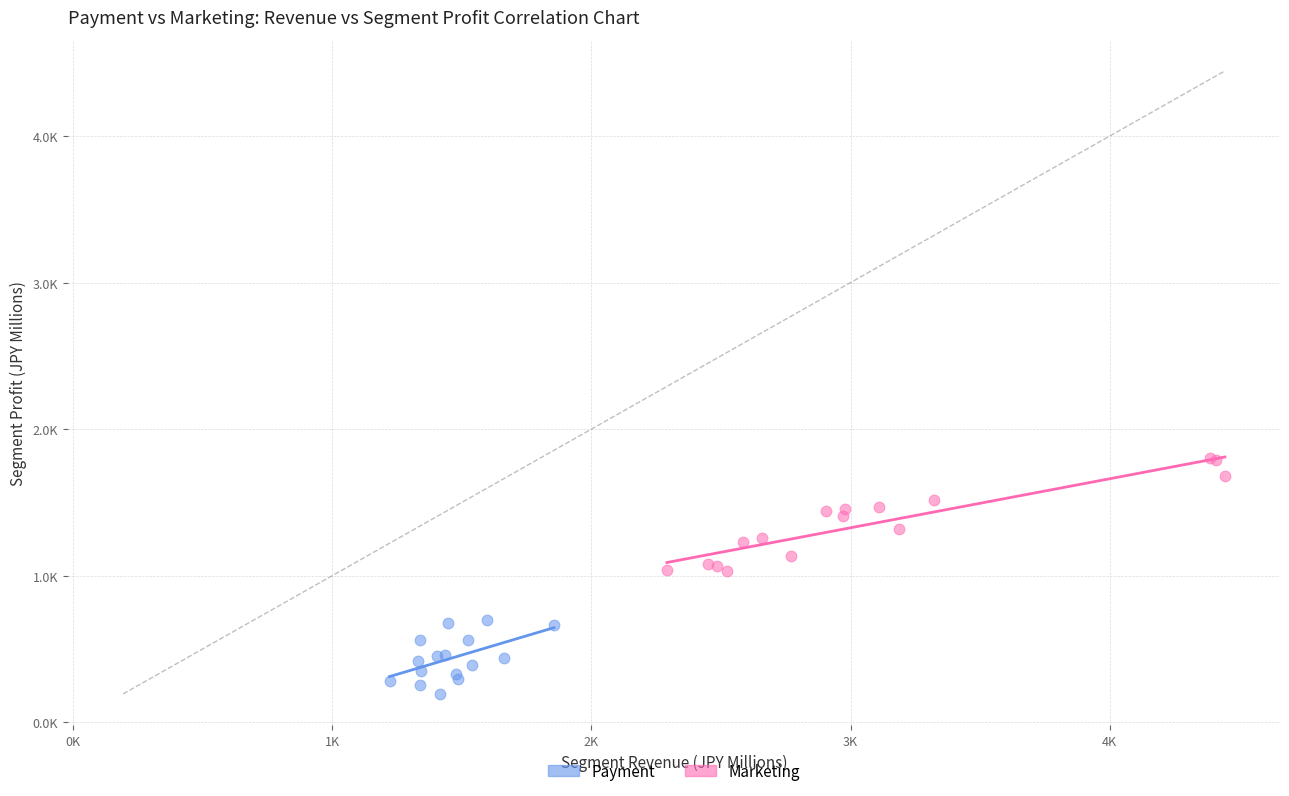

What are all the series names shown in the legend?

Payment, Marketing